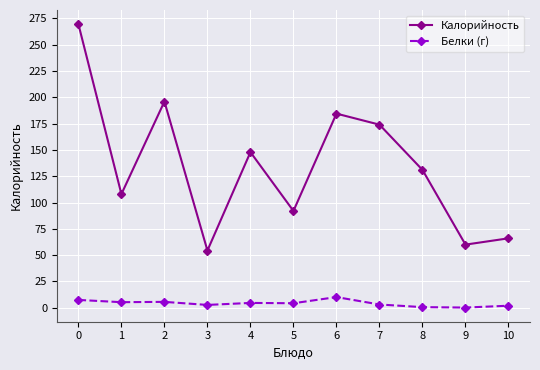

At which label does Белки (г) reach its peak?

6